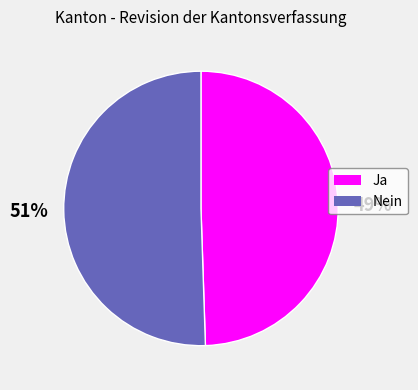

Do Ja and Nein together represent more than half of the pie?

Yes